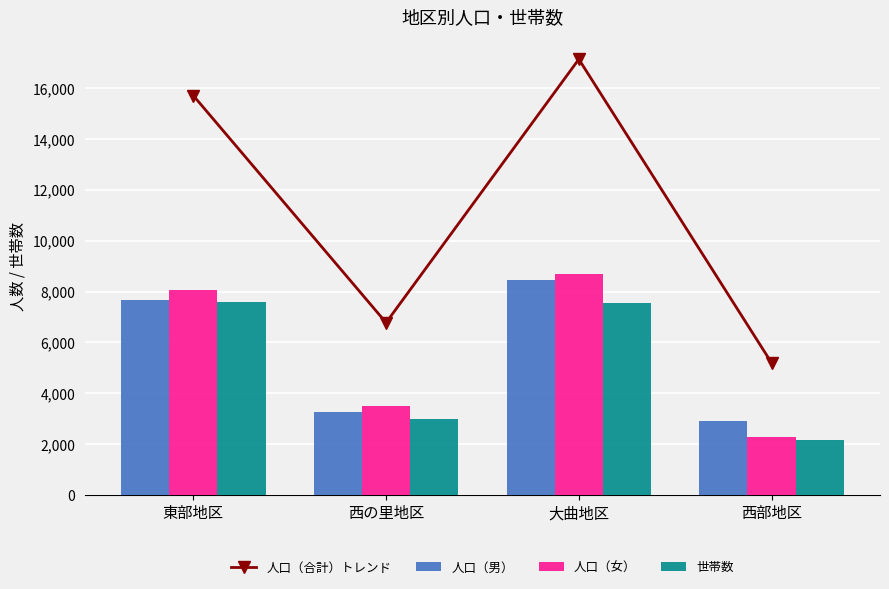

List the series in order of their peak value, highest first.

人口（合計）トレンド, 人口（女）, 人口（男）, 世帯数